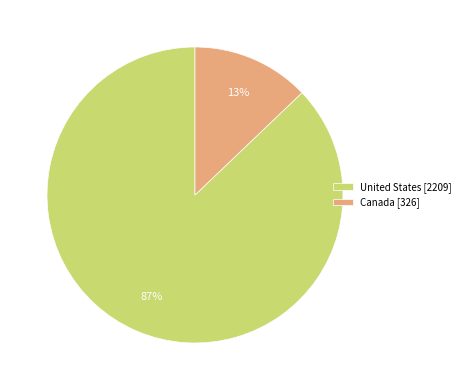

Does any single category account for the majority?

Yes